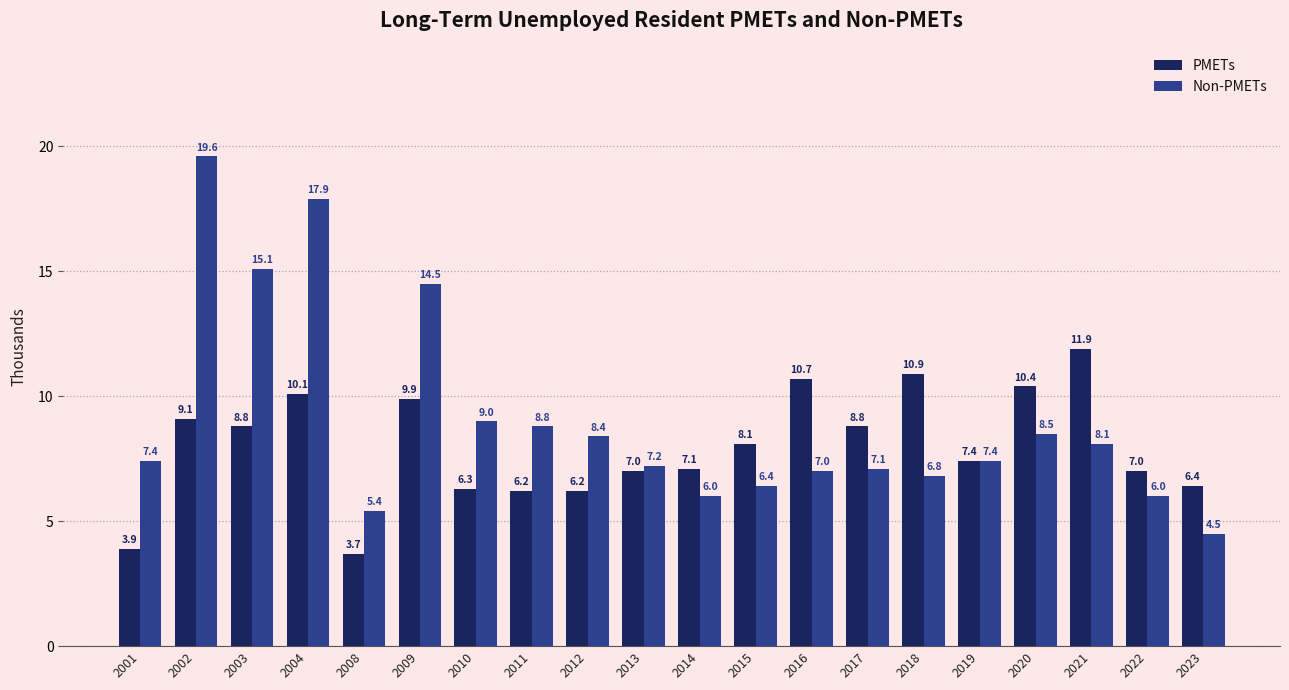

What is the total value across all series at 2022?

13.0